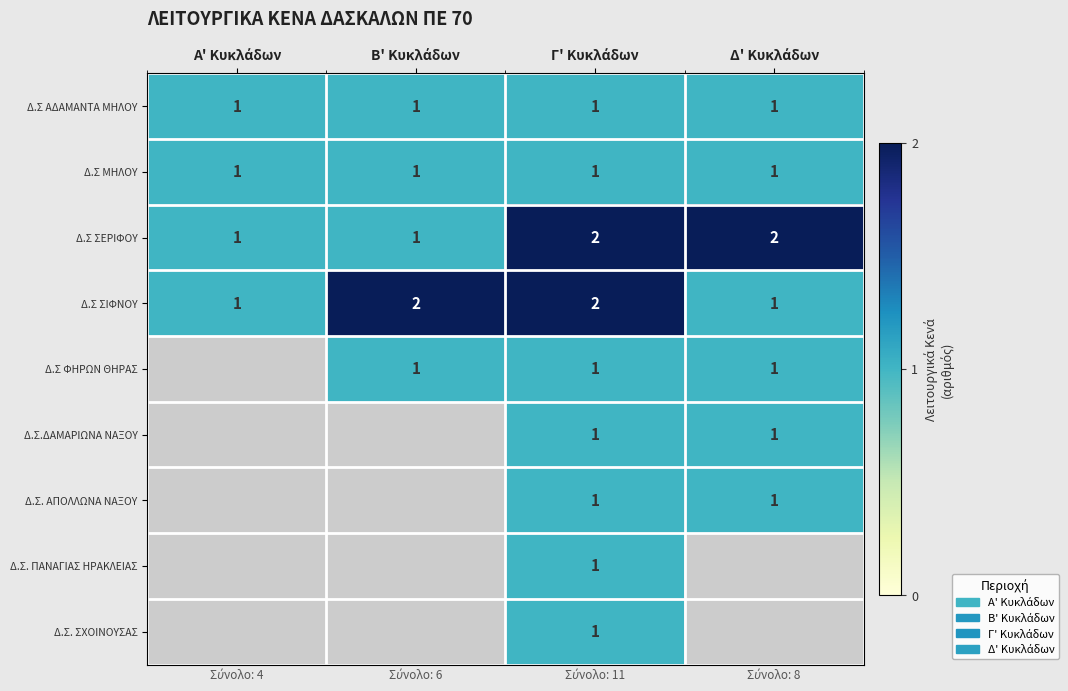

Which series has the largest range (max minus min)?

Δ.Σ ΣΕΡΙΦΟΥ